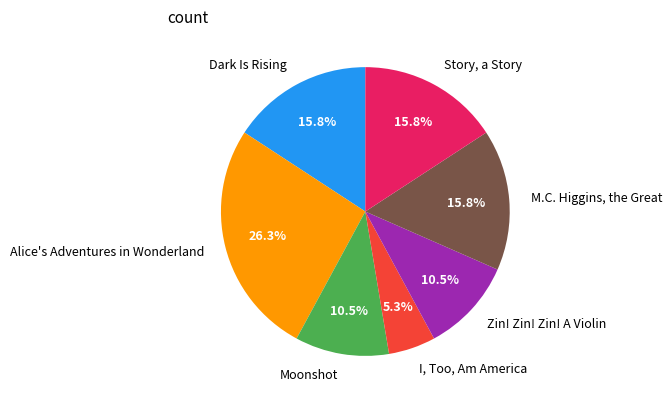

What portion of the pie excludes Dark Is Rising?

84.2%